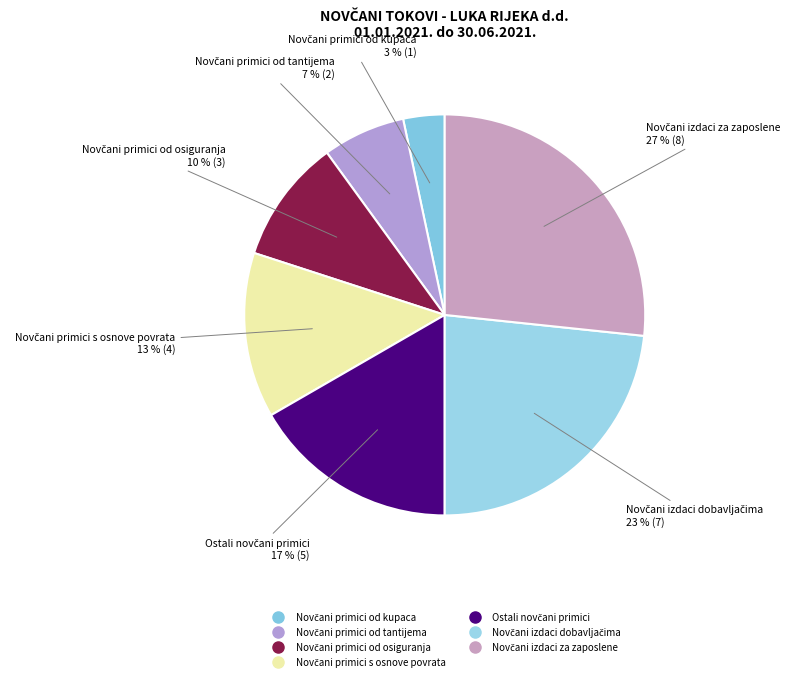

Is there any slice that represents more than half of the pie?

No